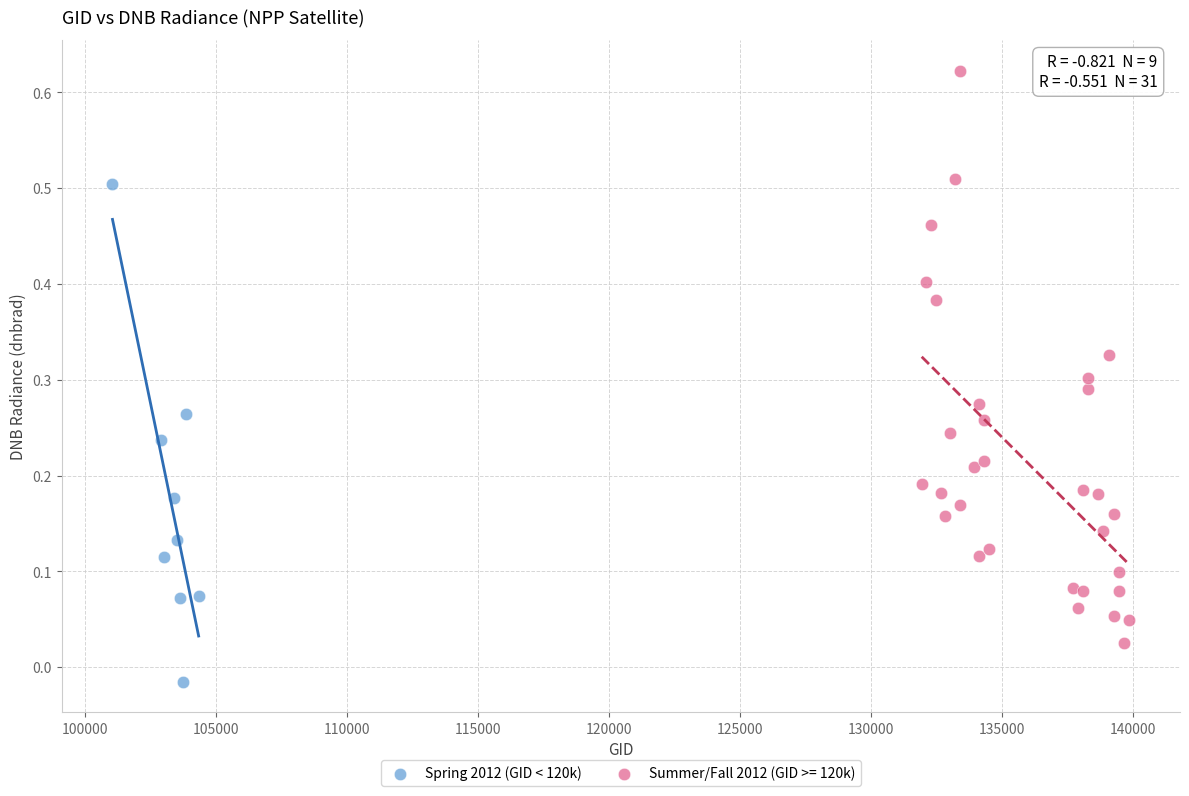

Which series contains the lowest Y value?

Spring 2012 (GID < 120k)